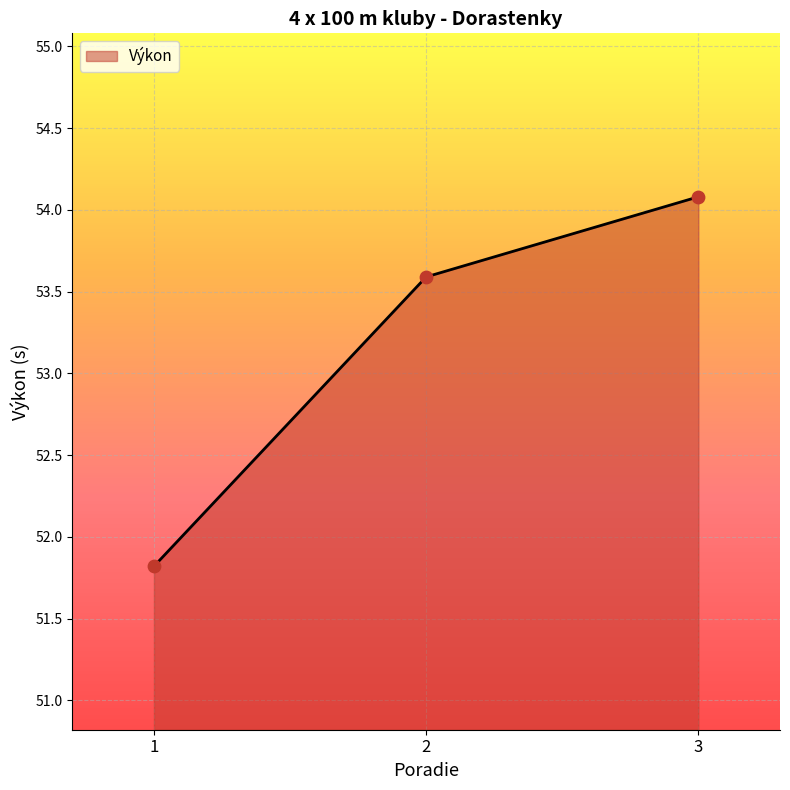

Between 3 and 1, which is larger?

3